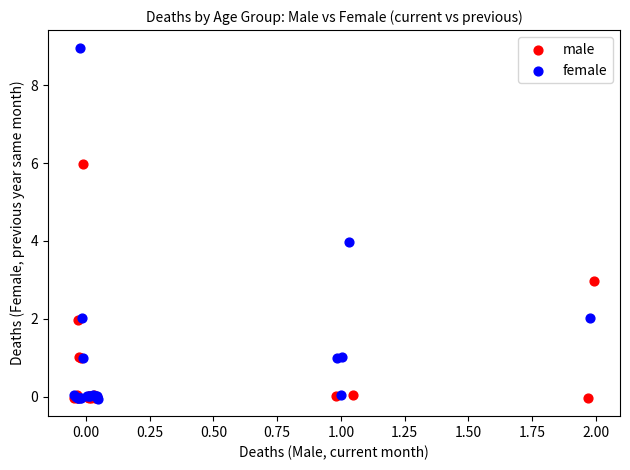

Which series has the largest Y range (max minus min)?

female